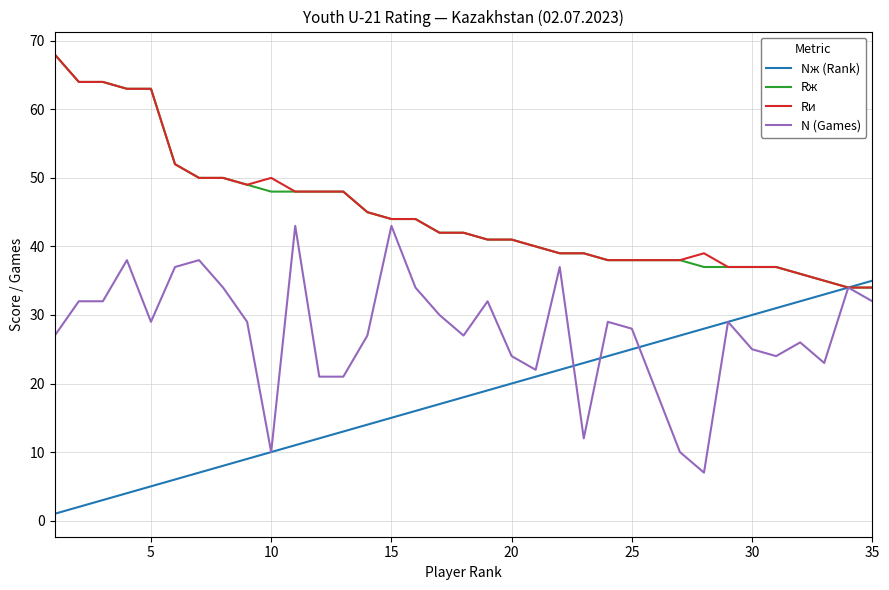

What is the lowest value of the Rж series?

34